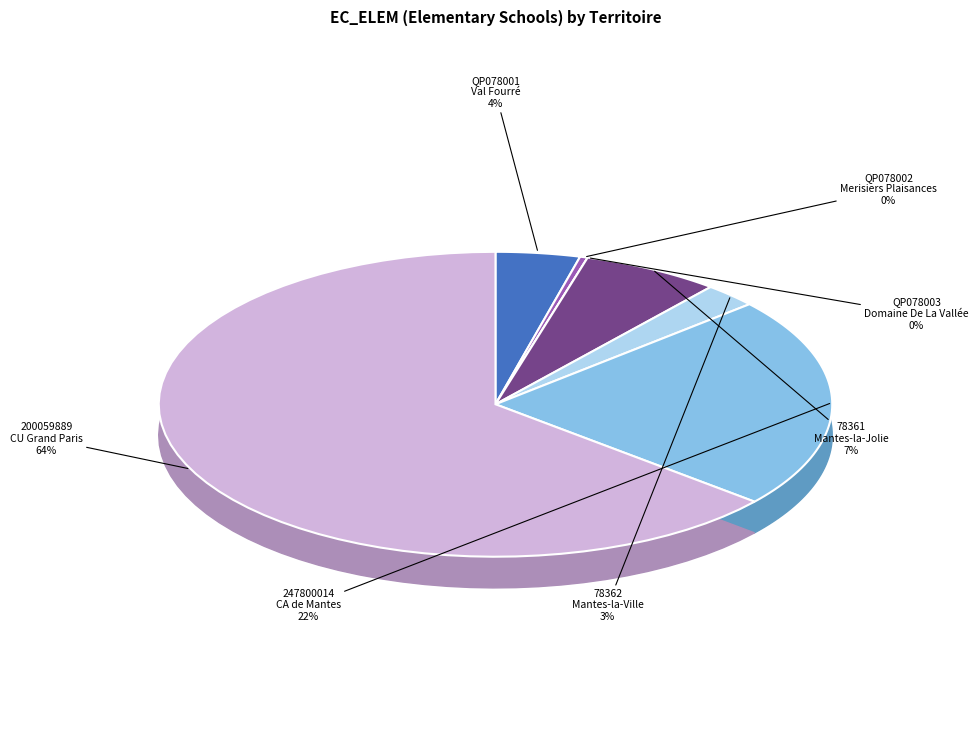

Which has a higher value, 78362
Mantes-la-Ville or 247800014
CA de Mantes?

247800014
CA de Mantes